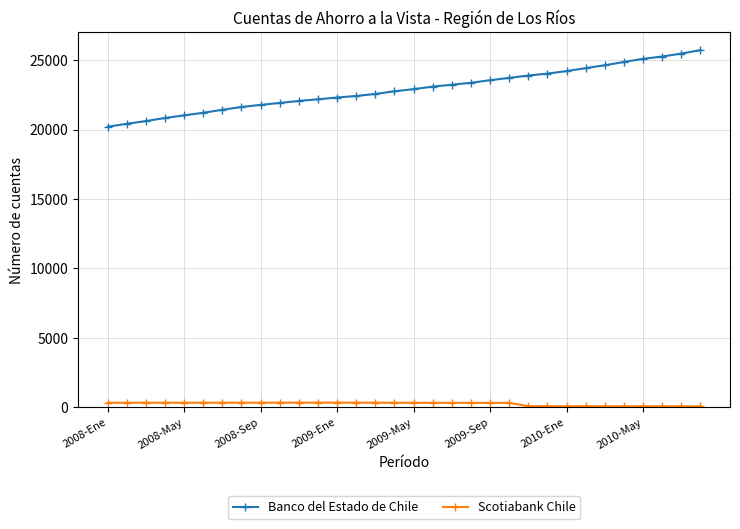

List the series in order of their peak value, lowest first.

Scotiabank Chile, Banco del Estado de Chile